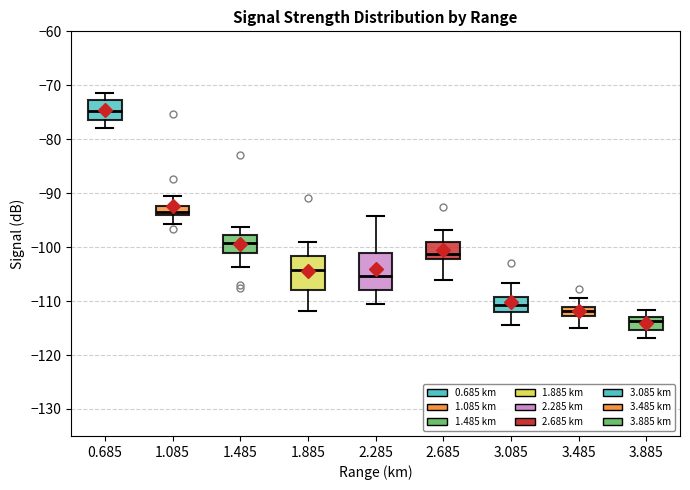

Reading left to right, transcribe this box plot: for each box, give where its median line is, the range the box spans, and where its two whiskers end, as read against the y-axis. The values are not printed on the chart, so give them approximately, as read against the axis.

0.685: median -75, box -76 to -73, whiskers -78 to -71
1.085: median -93, box -94 to -92, whiskers -96 to -91
1.485: median -99, box -101 to -98, whiskers -104 to -96
1.885: median -104, box -108 to -102, whiskers -112 to -99
2.285: median -105, box -108 to -101, whiskers -111 to -94
2.685: median -101, box -102 to -99, whiskers -106 to -97
3.085: median -111, box -112 to -109, whiskers -114 to -107
3.485: median -112, box -113 to -111, whiskers -115 to -109
3.885: median -114, box -115 to -113, whiskers -117 to -112